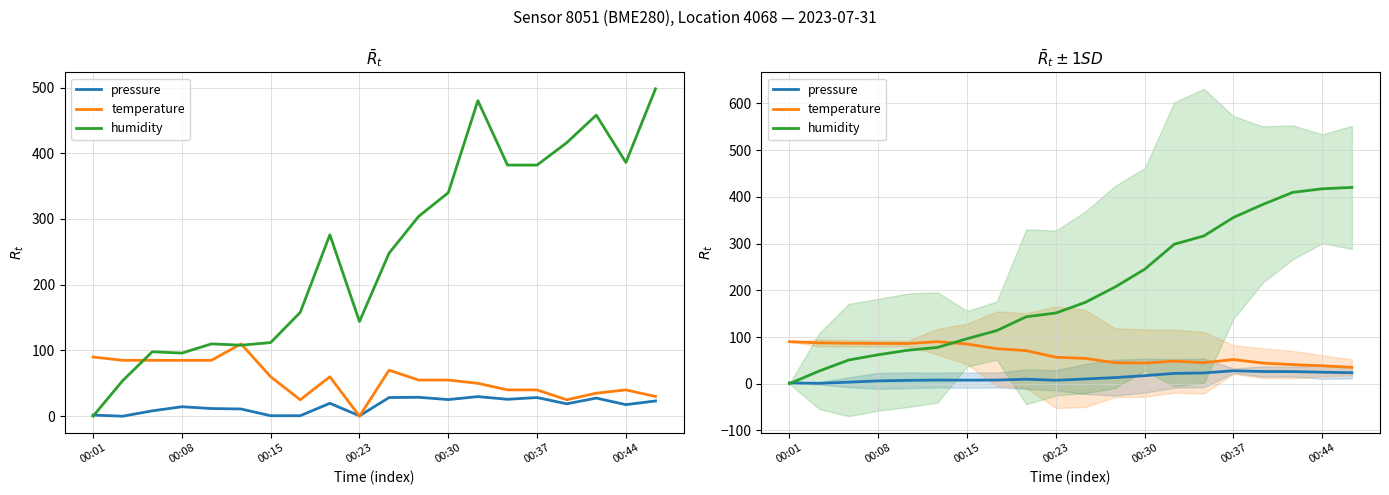

Rank the series by their average value, from highest to lowest.

humidity, temperature, pressure